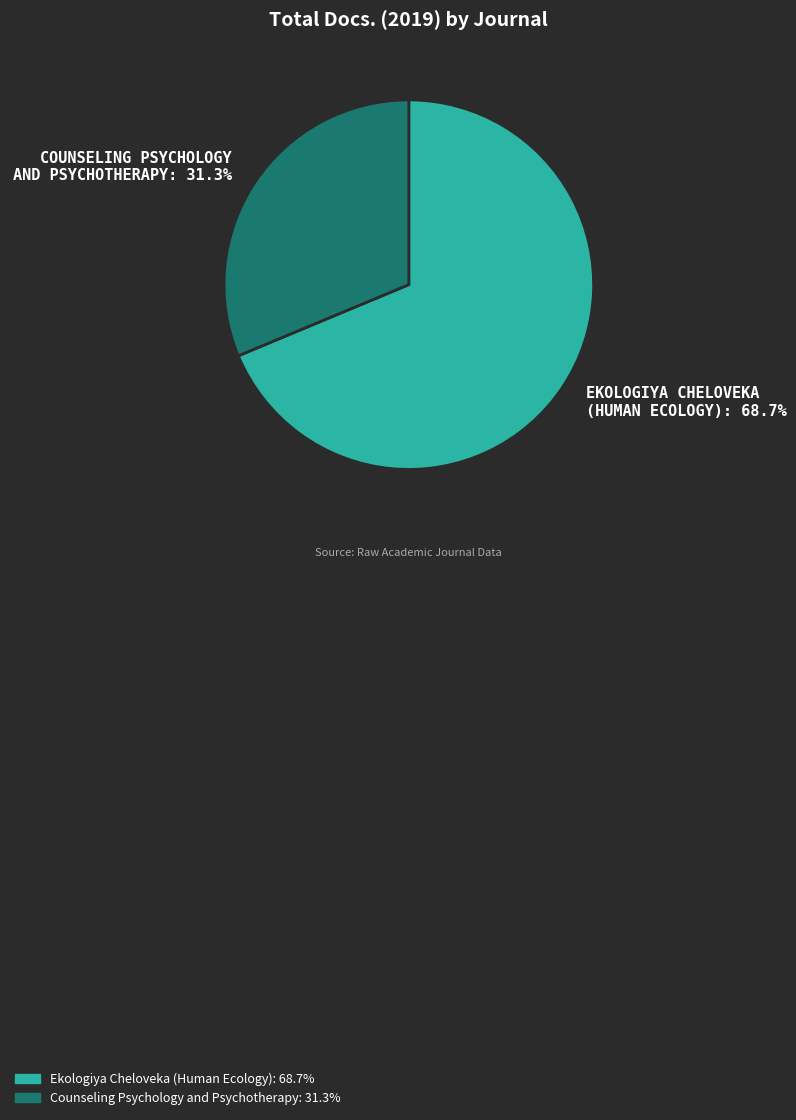

What portion of the pie excludes Counseling Psychology and Psychotherapy?

68.7%